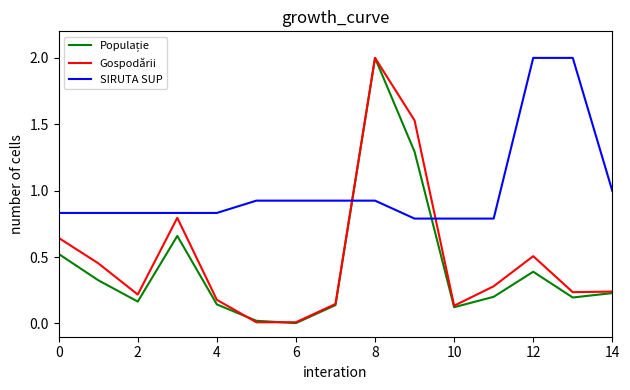

What is the highest value of the Gospodării series?

2.0